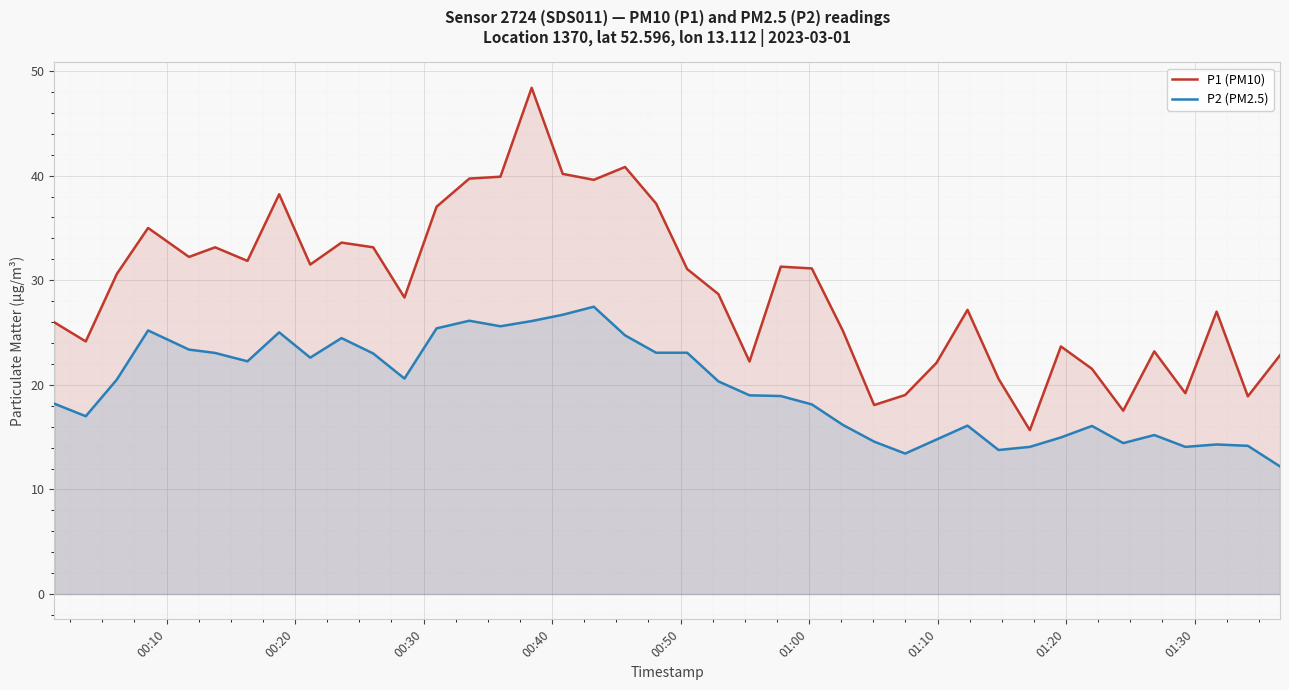

Which series has the largest range (max minus min)?

P1 (PM10)